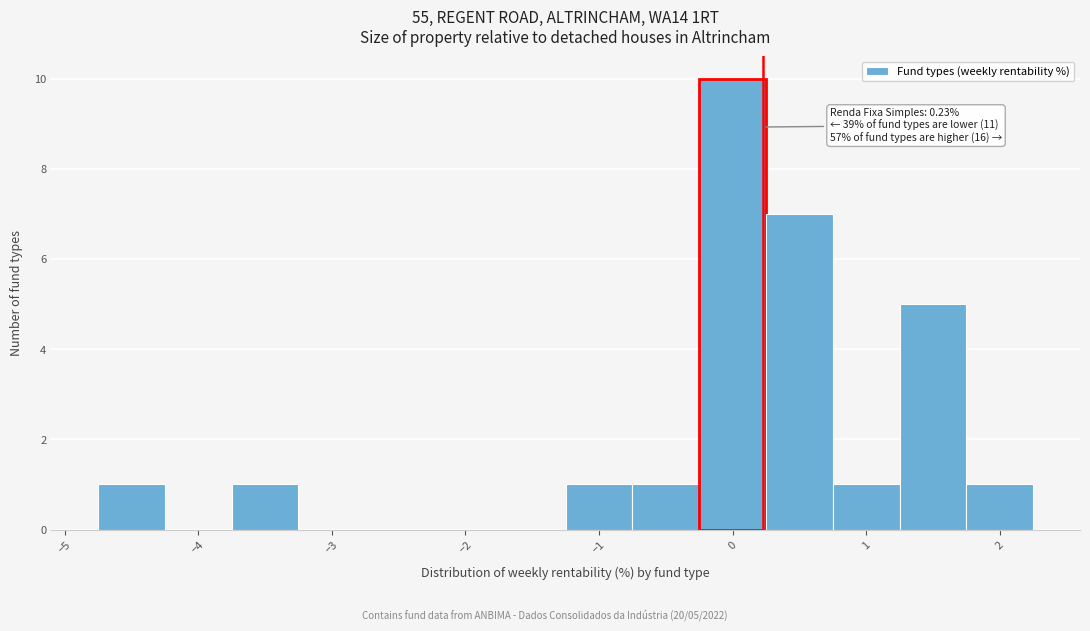

Over which range of the x-axis is the bar tallest?

-0.25 to 0.25